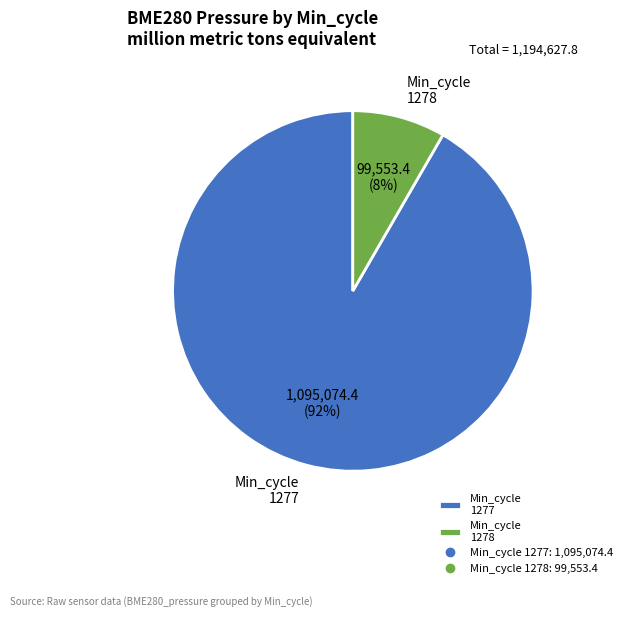

How many segments does this pie chart have?

2